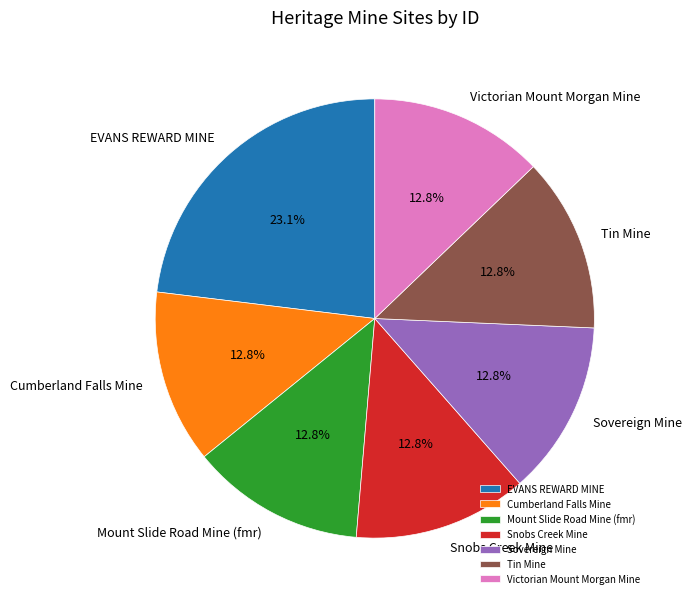

Approximately how many times larger is the value at Cumberland Falls Mine compared to Tin Mine?

1.0